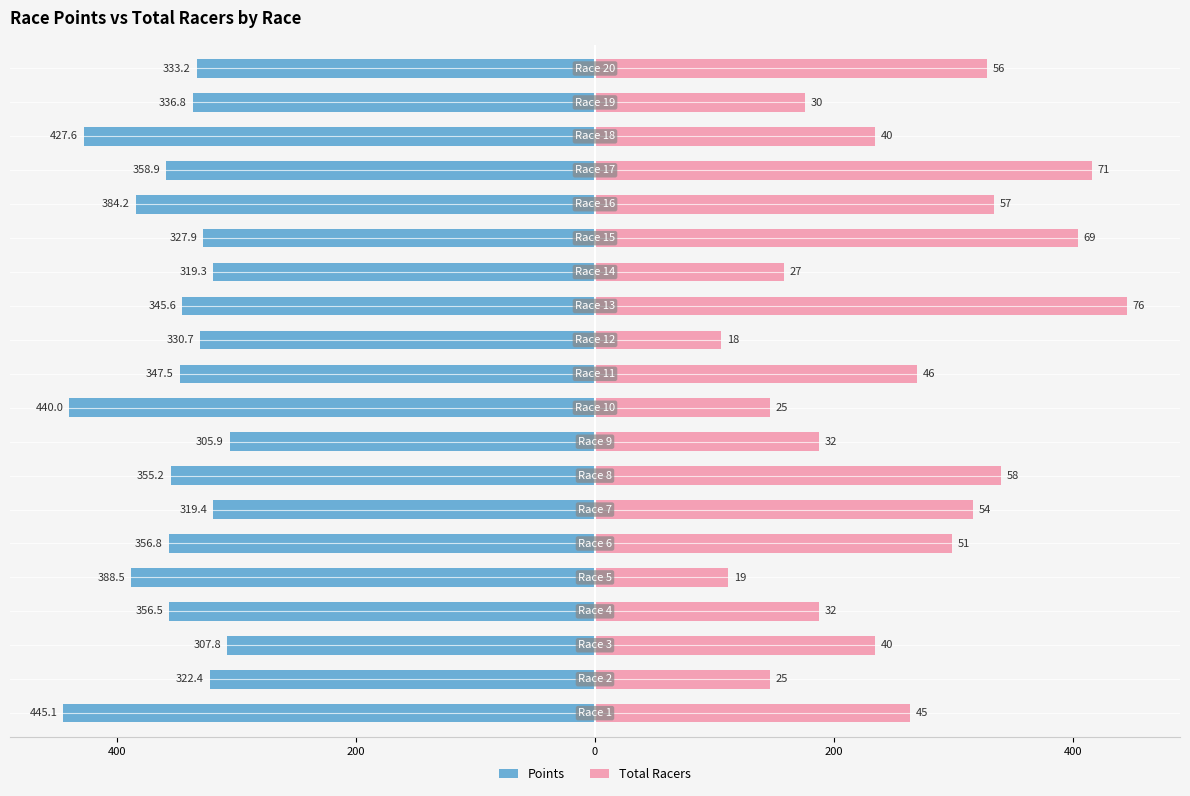

True or false: Points has a value of -128.3 at 19.

False